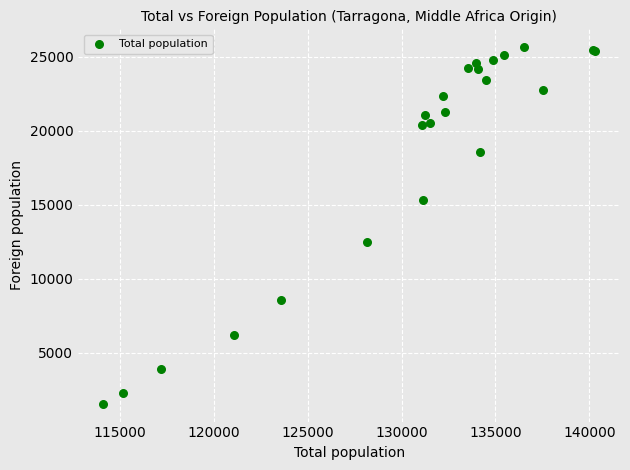

What Y value in the scatter plot is closest to 13600?

12501